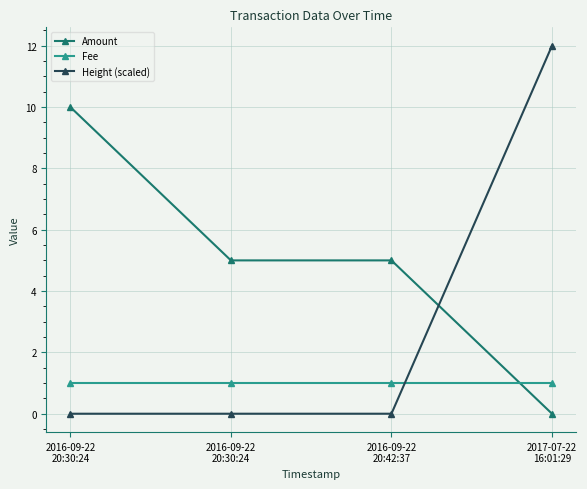

Does the chart display data point markers on the line(s)?

Yes